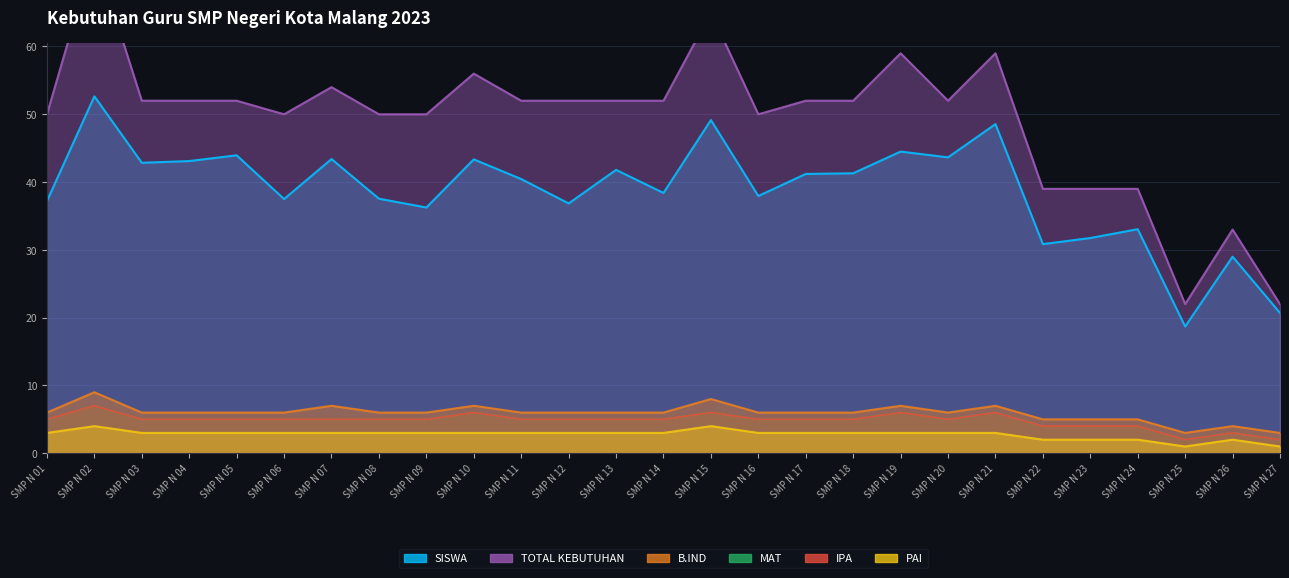

What is the approximate value of B.IND at SMP N 18?

6.0